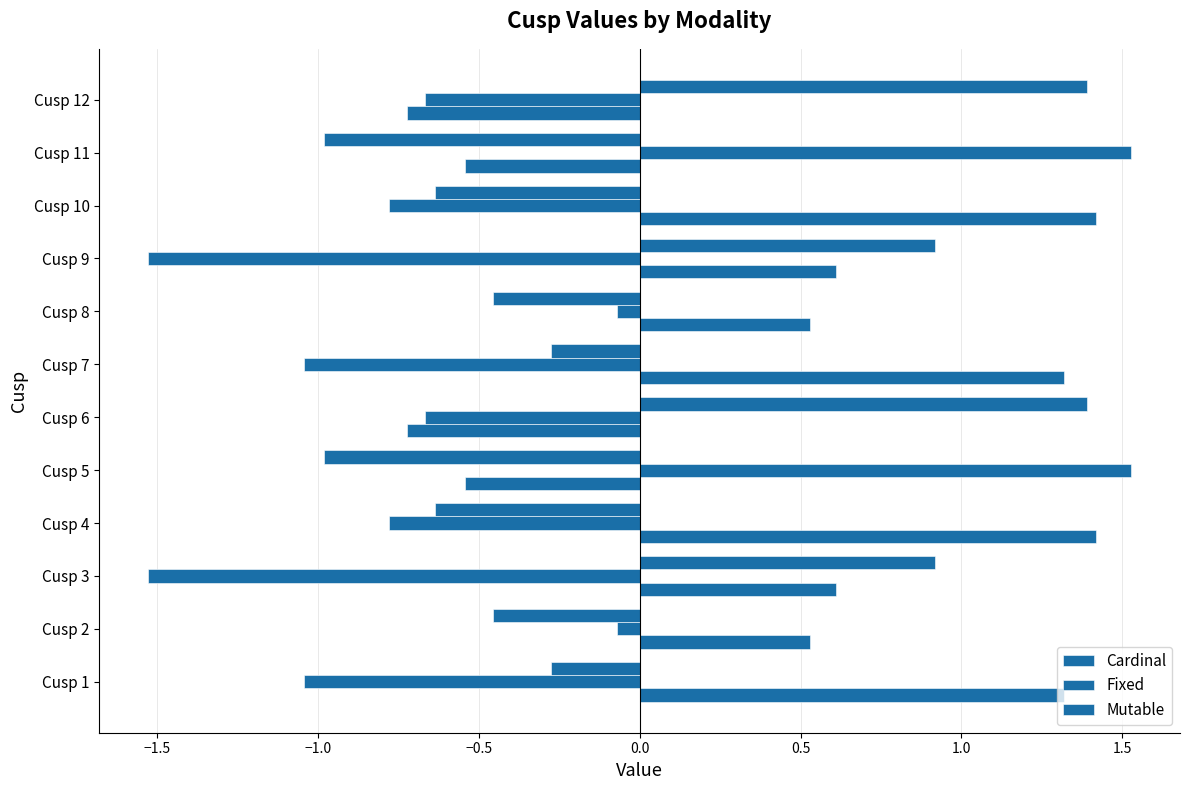

Rank the series by their average value, from highest to lowest.

Cardinal, Mutable, Fixed